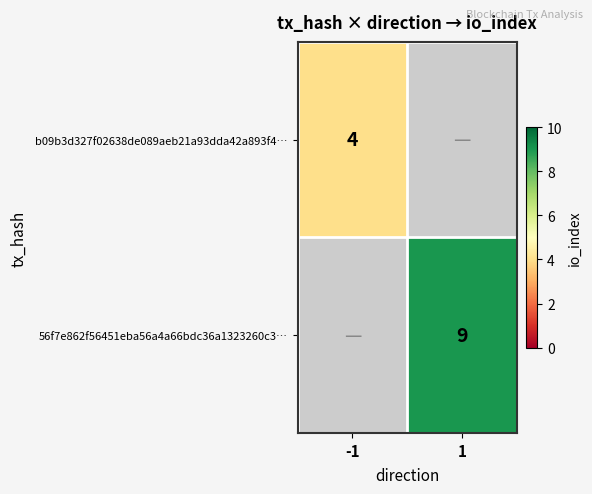

True or false: b09b3d327f02638de089aeb21a93dda42a893f4… has a value of 4 at -1.

True